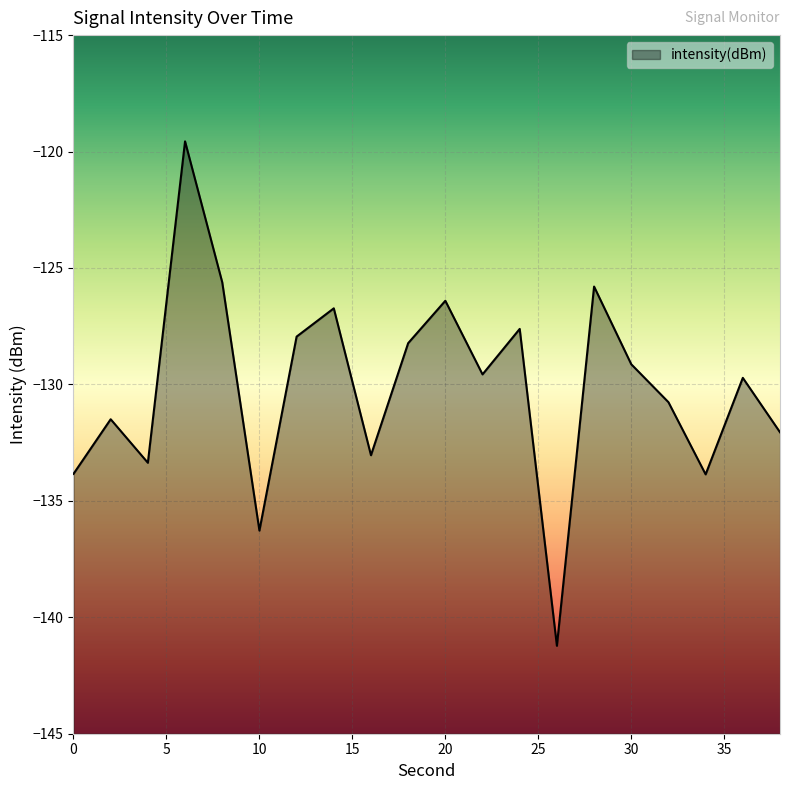

What is the difference between the second highest and second lowest values?

10.7